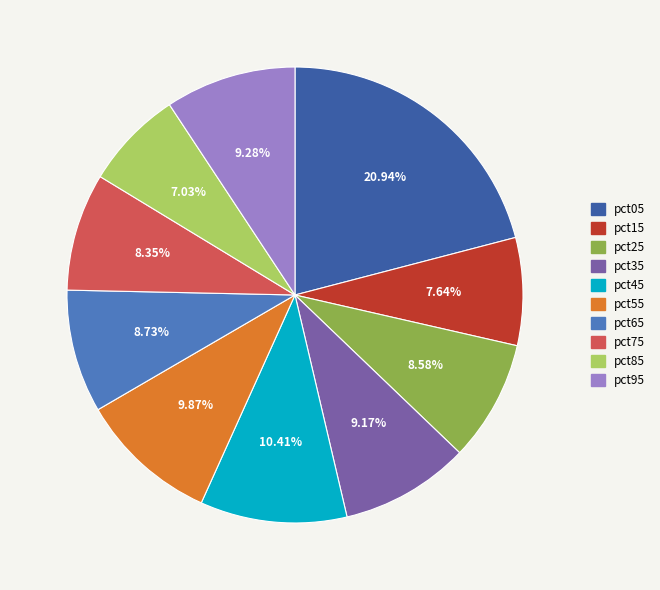

To the nearest percent, what percentage of the pie is pct15?

8%